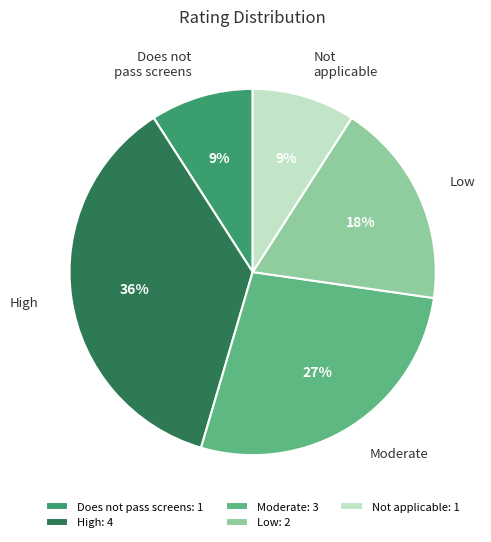

To the nearest percent, what is the average slice percentage?

20%